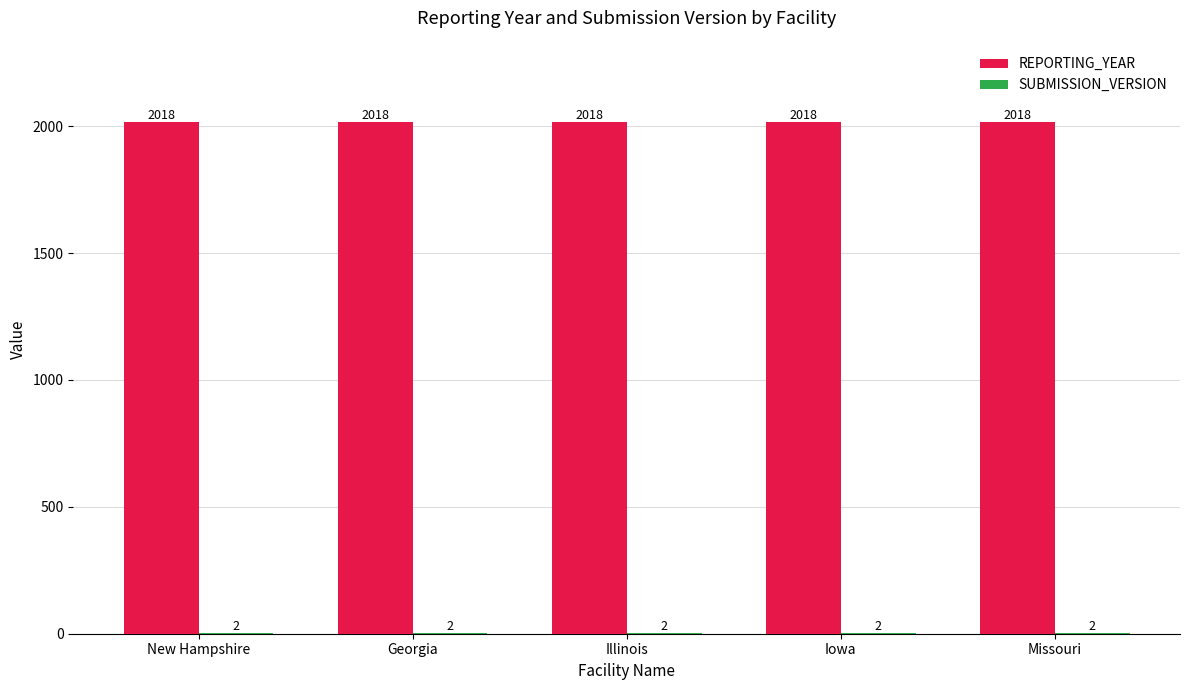

The REPORTING_YEAR series shows 2018 at New Hampshire. True or false?

True